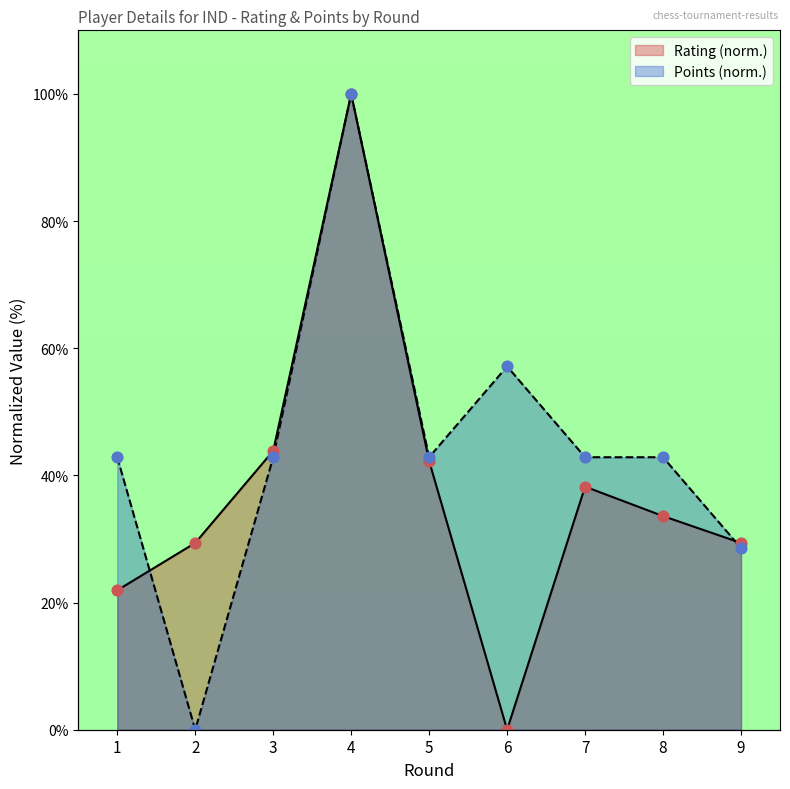

At how many categories does at least one series exceed 95?

1